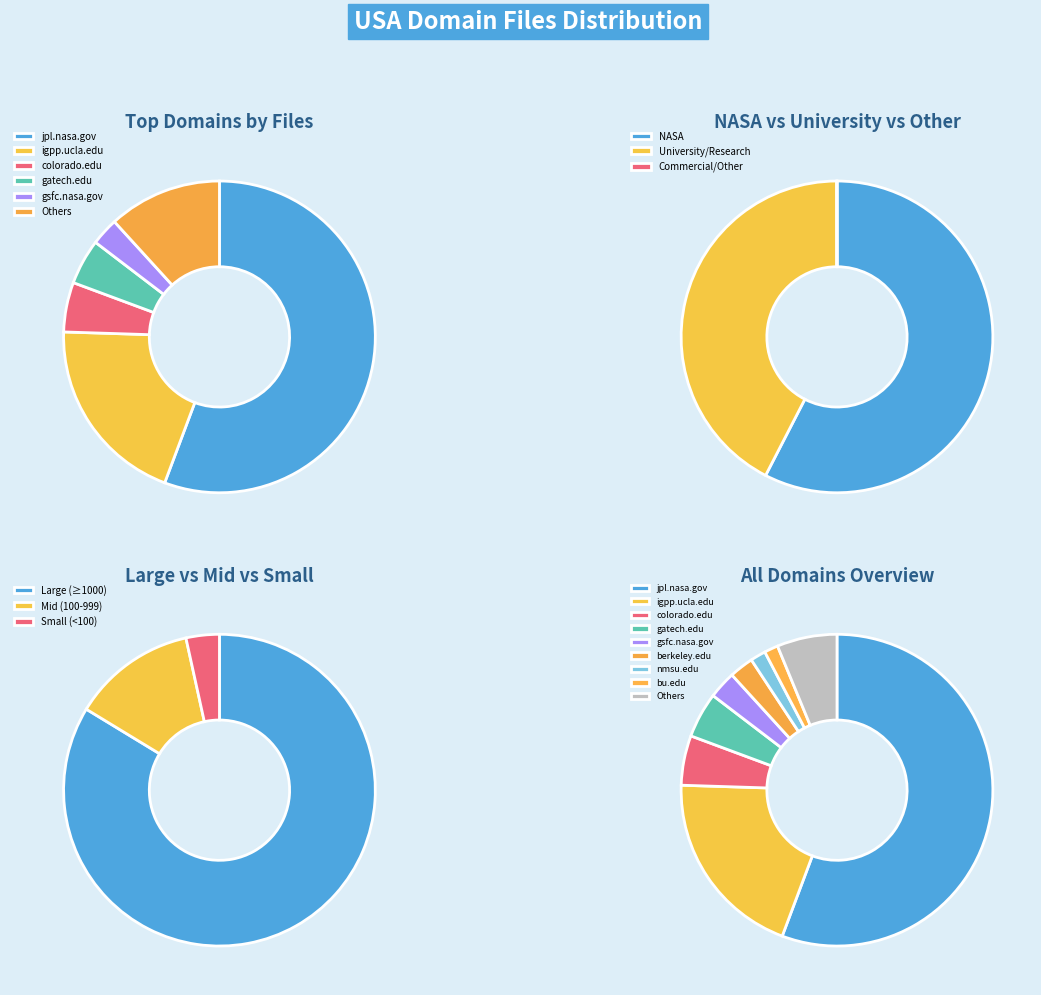

True or false: arizona.edu accounts for 1% of the total.

True